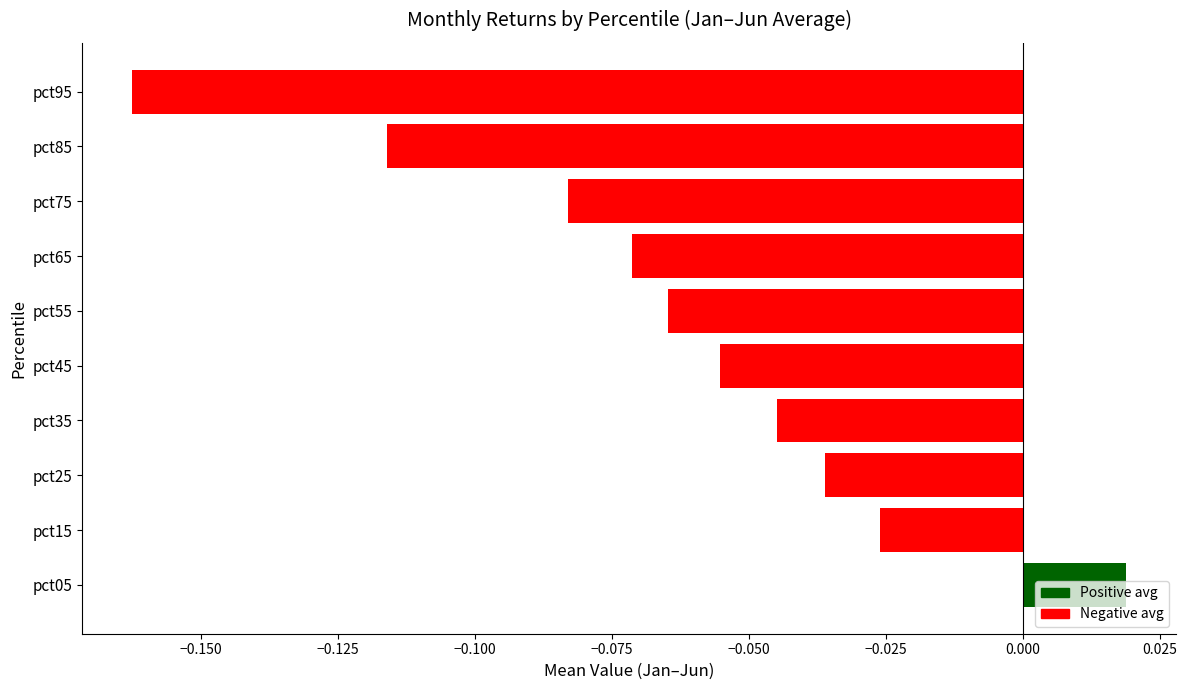

At which category does the chart reach its peak across all series?

pct05